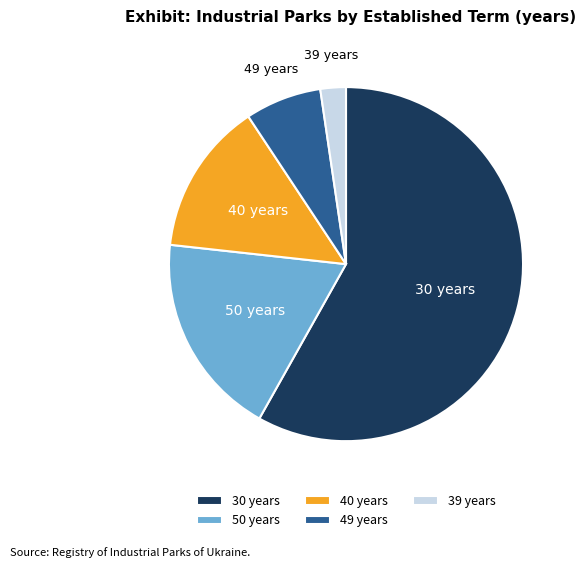

Is the sum of 40 years and 39 years greater than half?

No